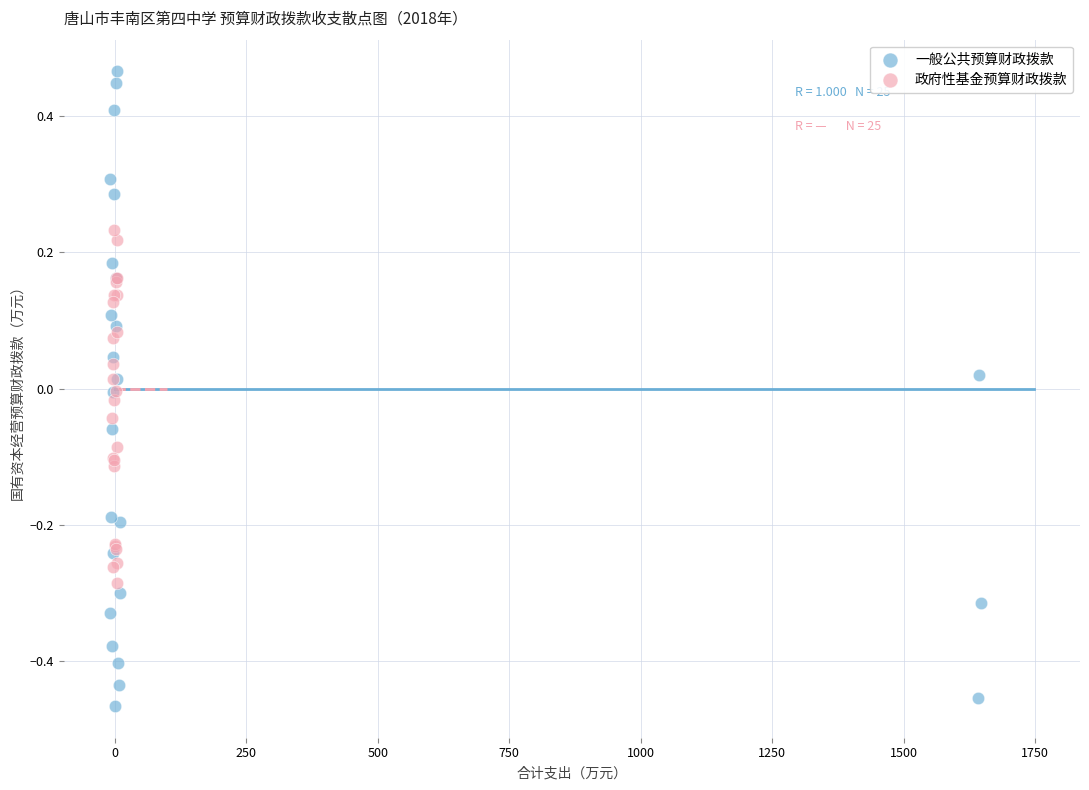

Which series contains the highest Y value?

一般公共预算财政拨款